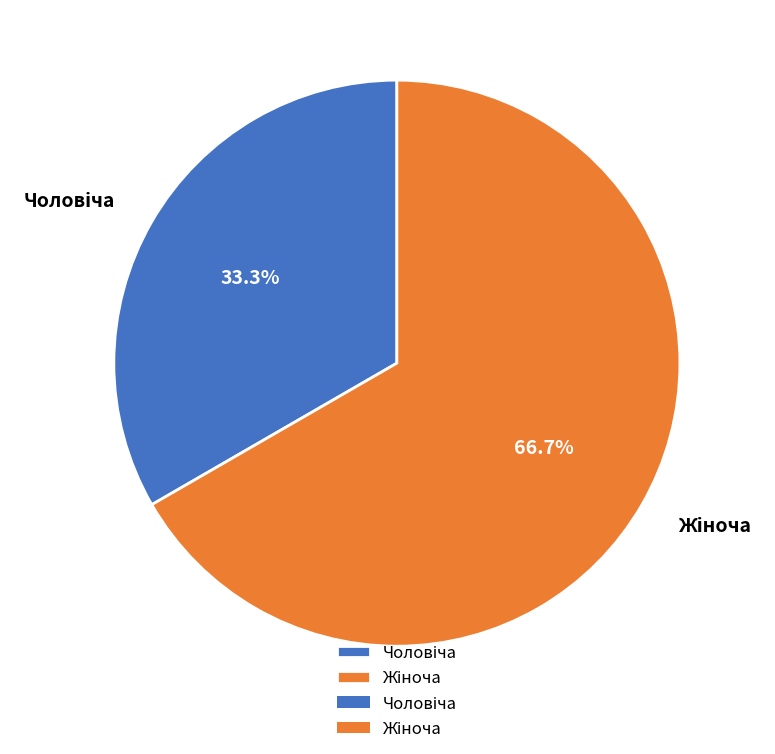

To the nearest percent, what is the average slice percentage?

50%